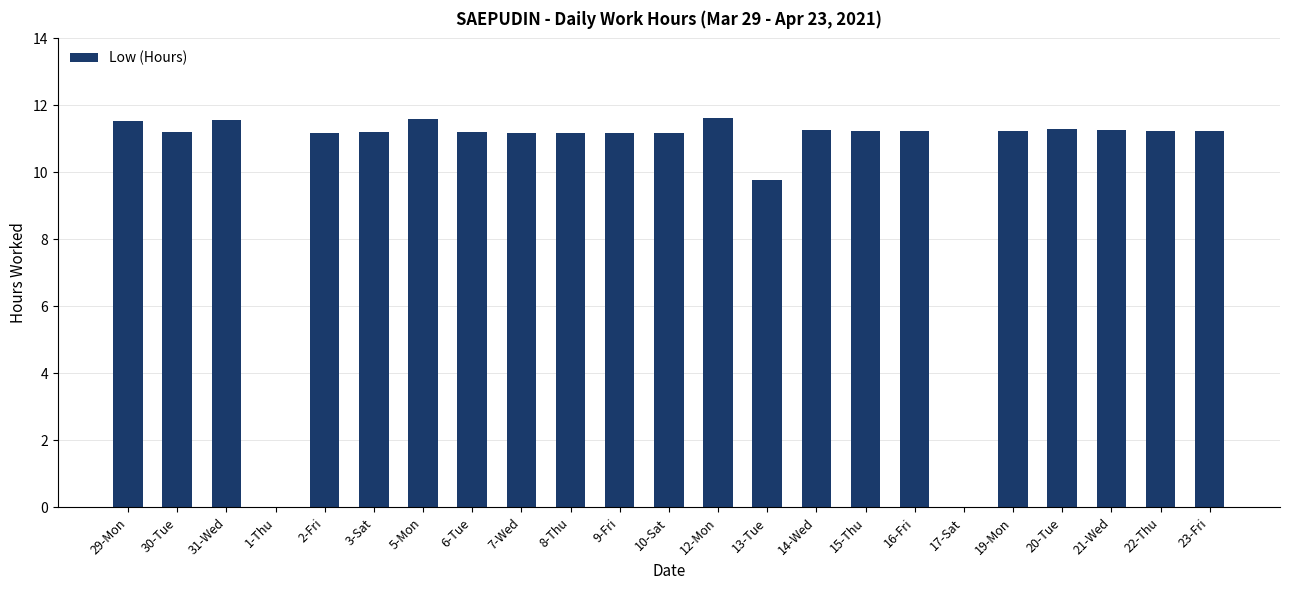

At which label does the data first exceed 11?

29-Mon